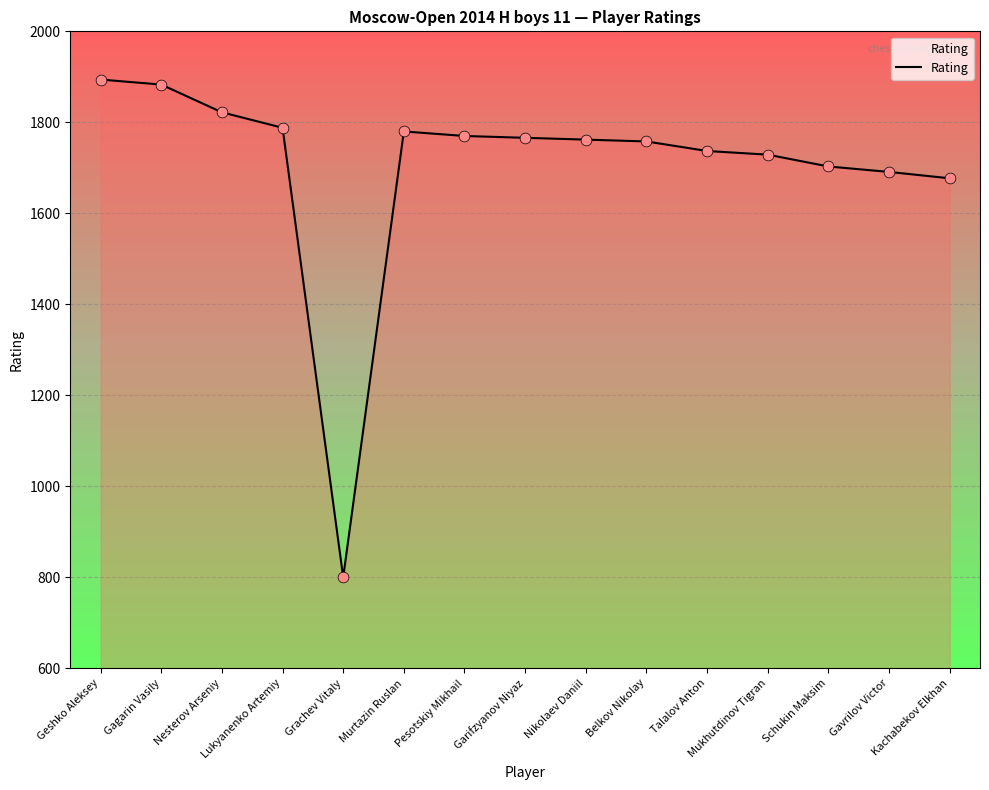

What is the change in value from Gagarin Vasily to Kachabekov Elkhan?

-206